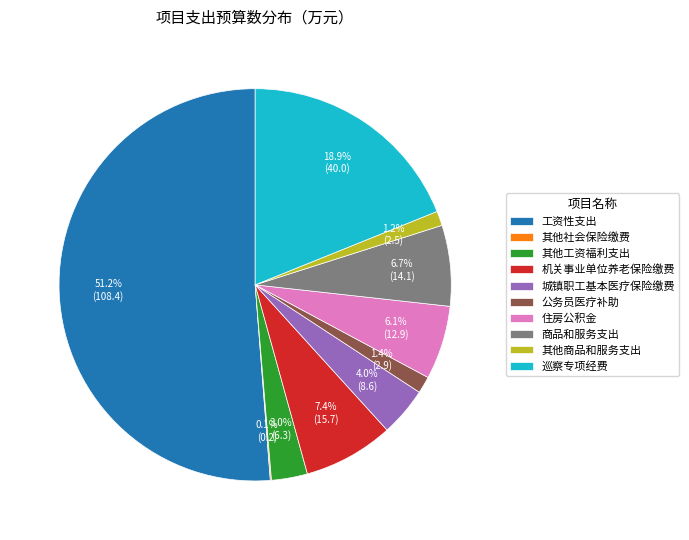

Between 巡察专项经费 and 其他工资福利支出, which is larger?

巡察专项经费